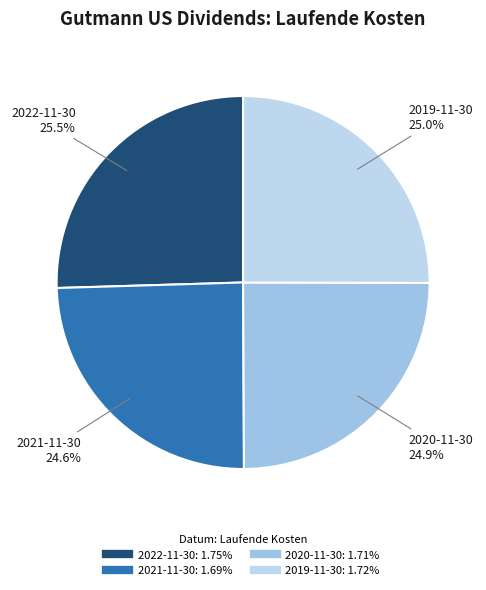

To the nearest percent, what is the combined percentage of 2021-11-30 and 2022-11-30?

50%